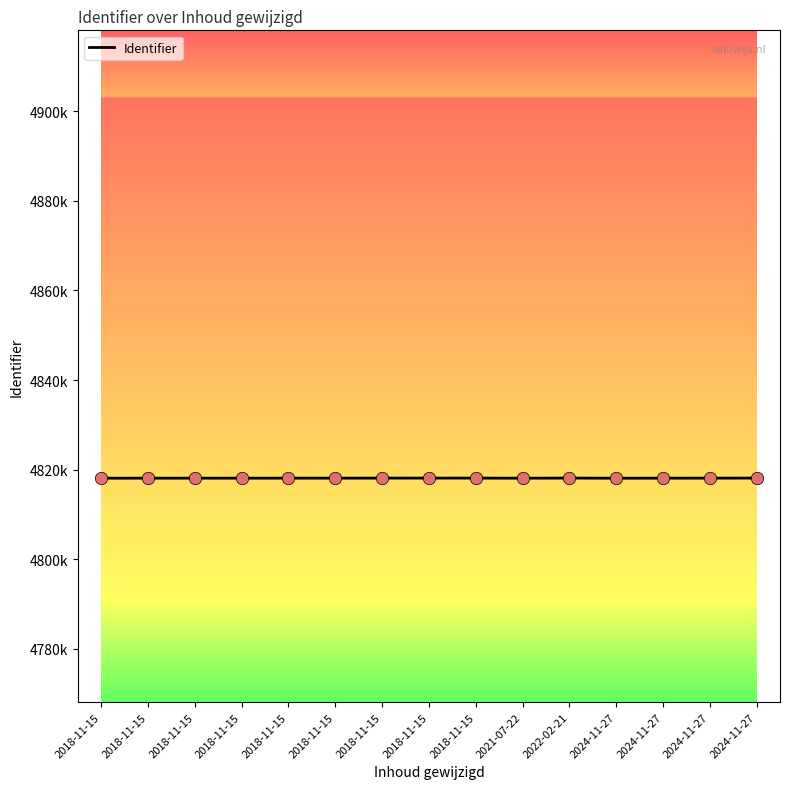

What is the ratio of the value at 2018-11-15 to the value at 2018-11-15?

1.0